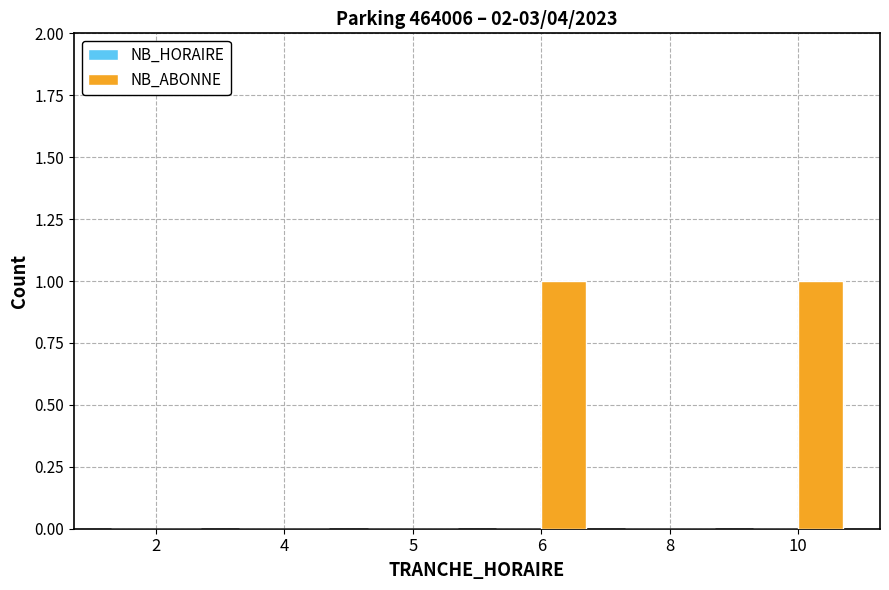

Which has a higher value, 6 or 2?

6